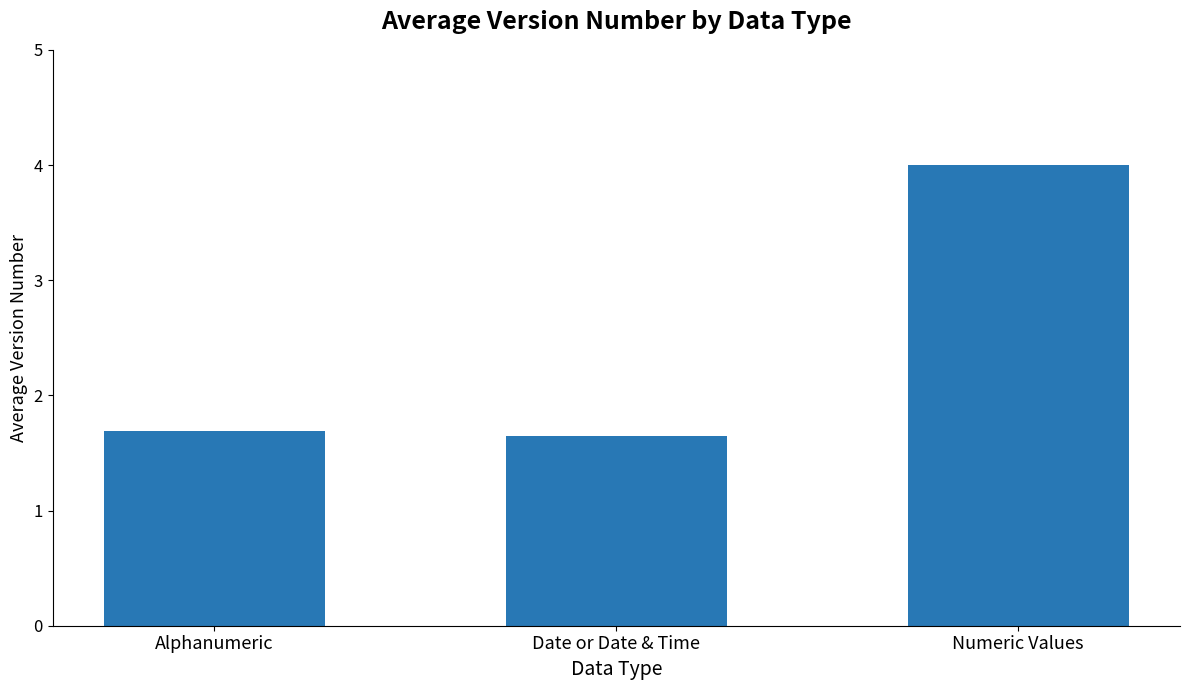

True or false: the data shows 6.0 at Numeric Values.

False